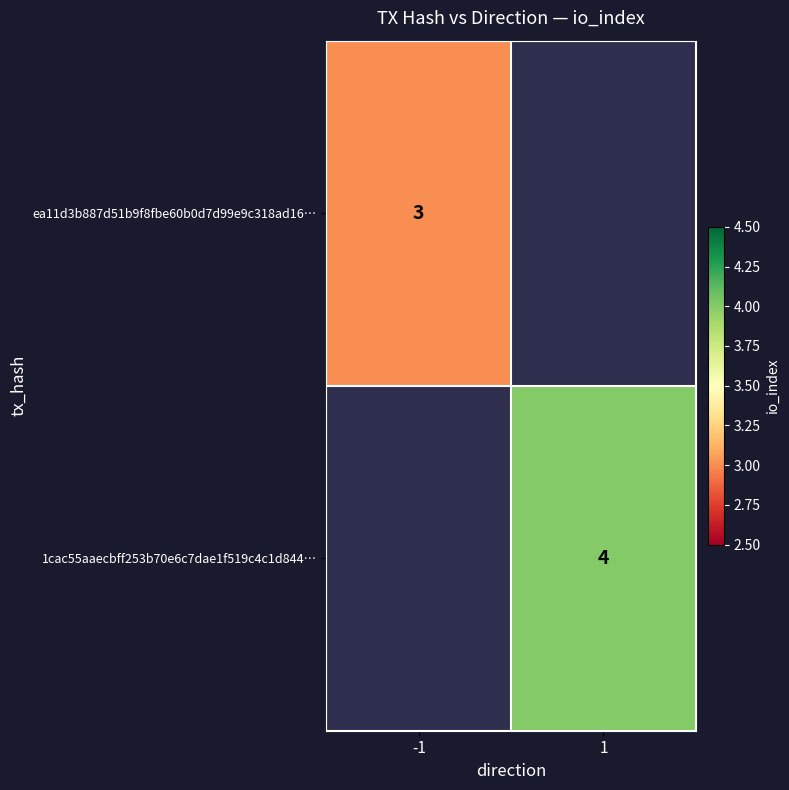

Is it true that ea11d3b887d51b9f8fbe60b0d7d99e9c318ad16… equals 2 at -1?

False